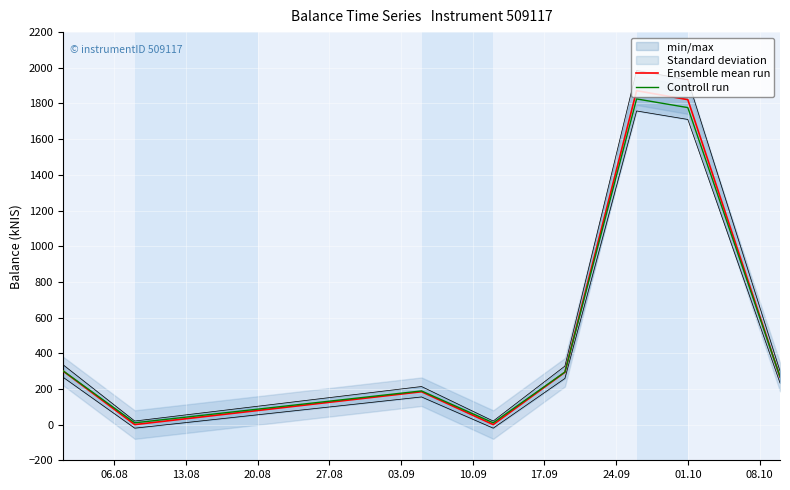

How many data points in Ensemble mean run are less than 293?

4